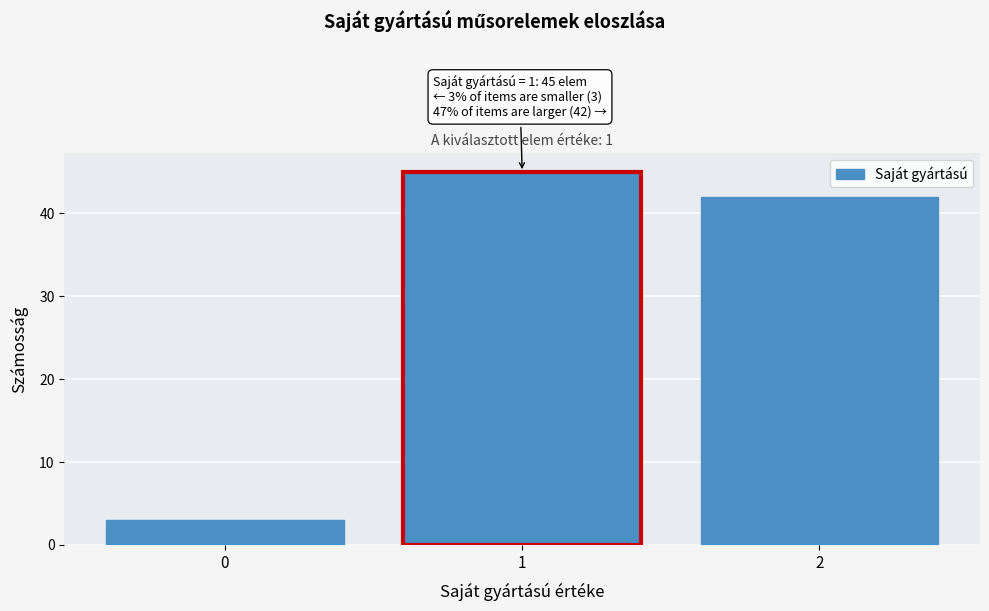

Reading left to right, list all the values displayed in this chart.

3	45	42